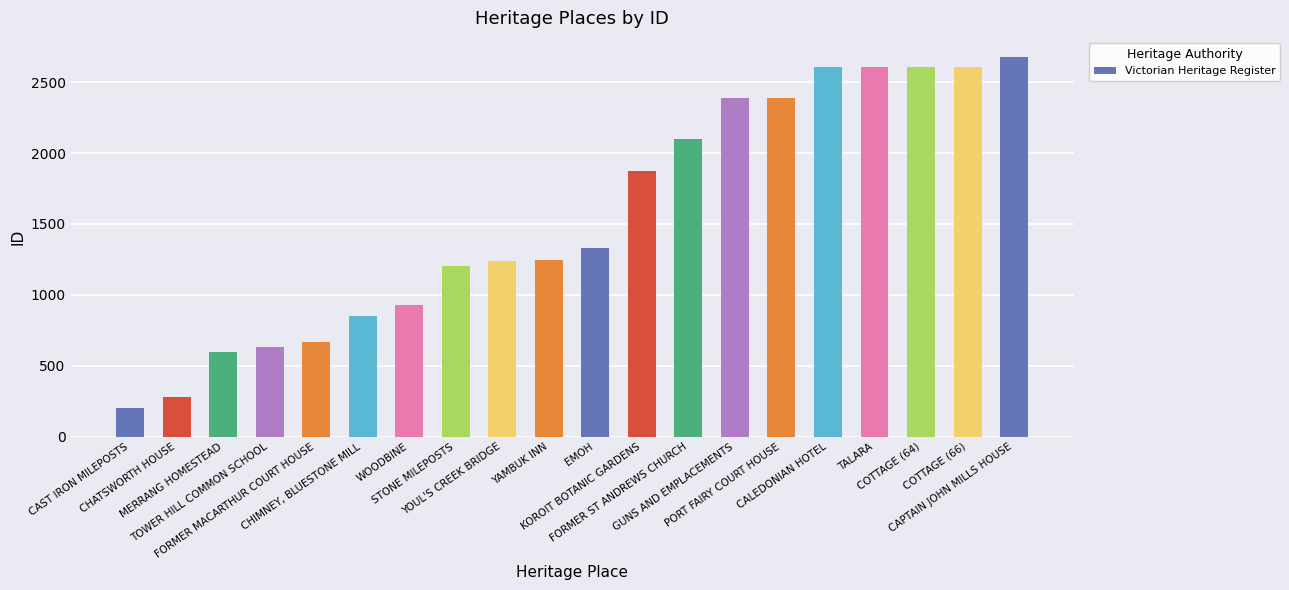

Which has a higher value, COTTAGE (66) or YOUL'S CREEK BRIDGE?

COTTAGE (66)